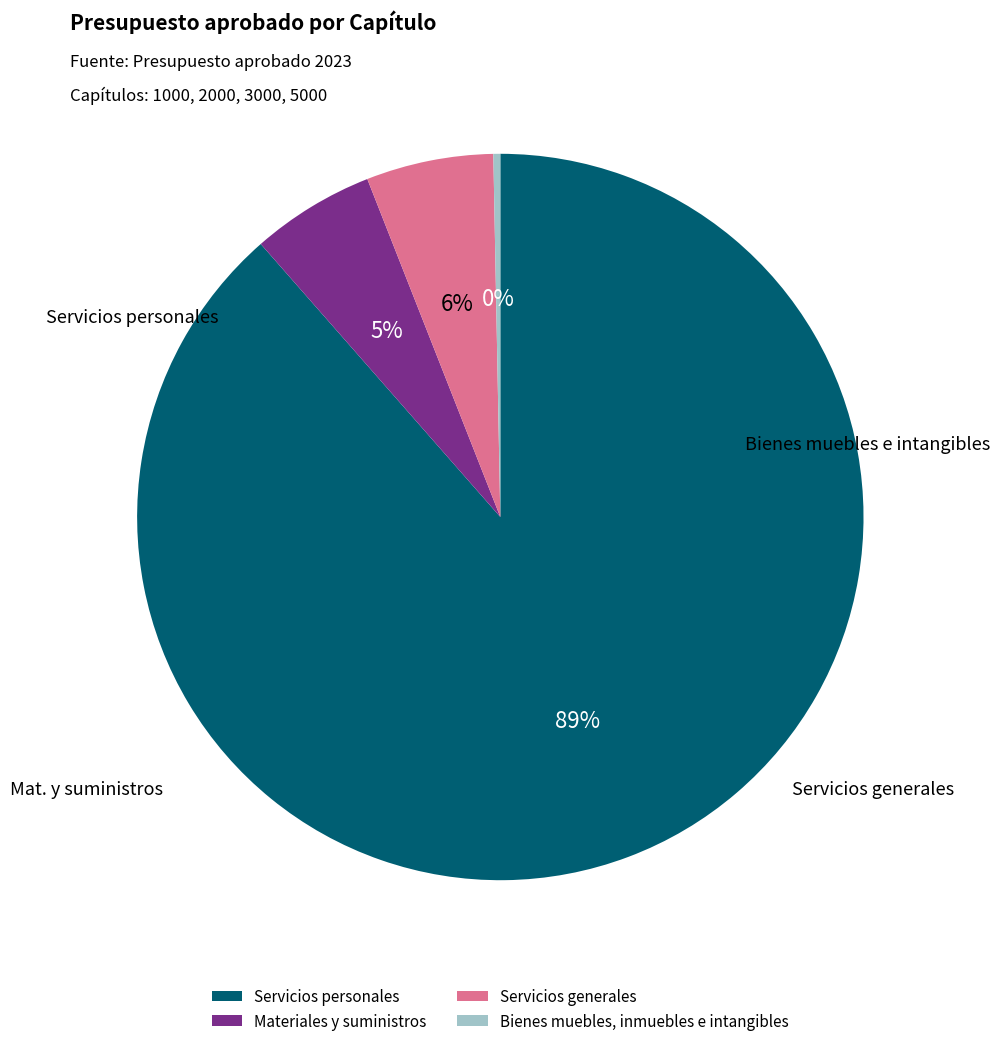

Which has a higher value, Bienes muebles, inmuebles e intangibles or Servicios generales?

Servicios generales